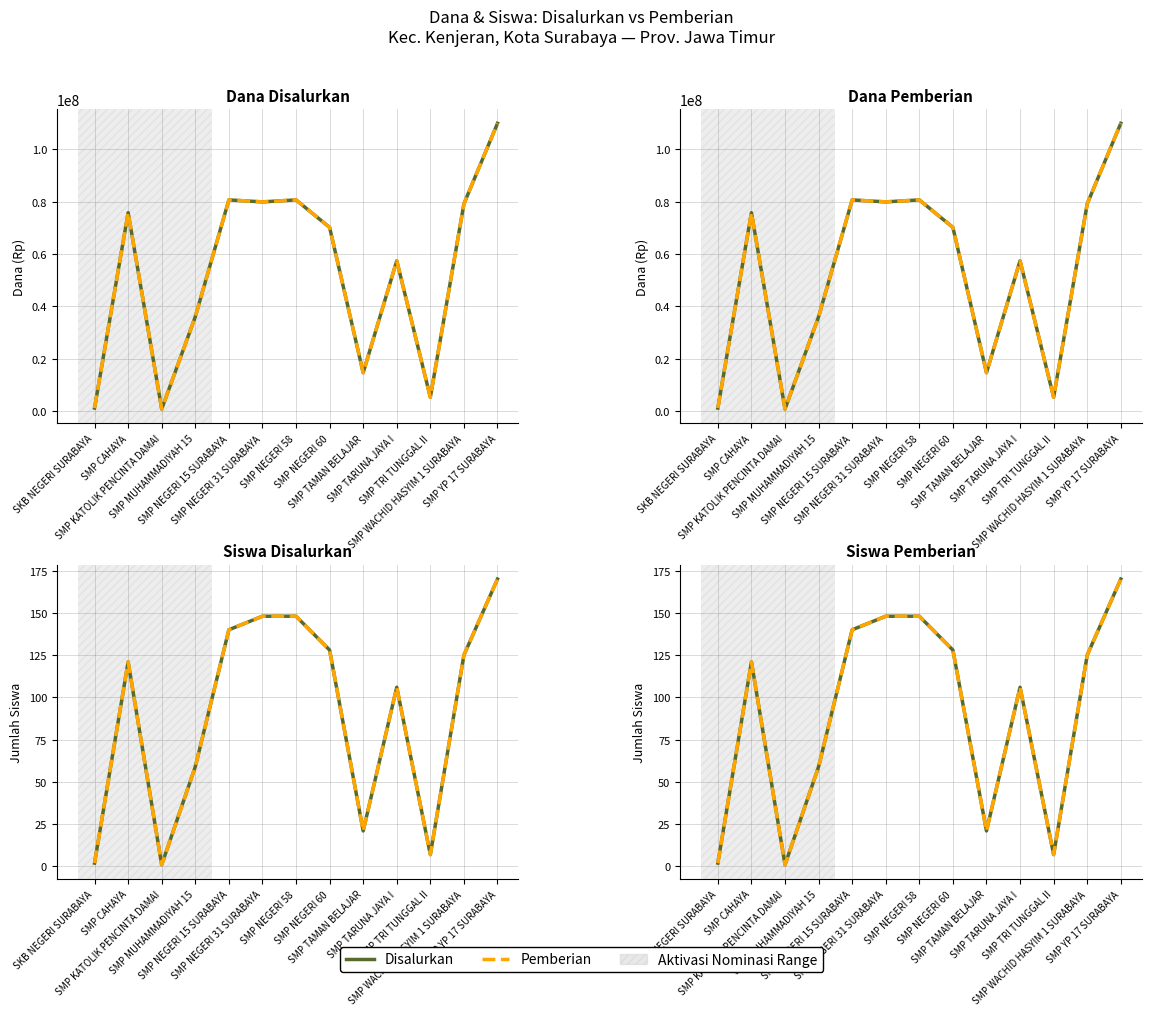

What is the sum of all Pemberian values?

1176